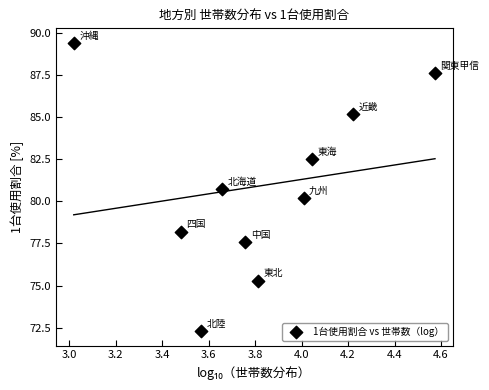

What is the range of X values (max minus min)?

1.6